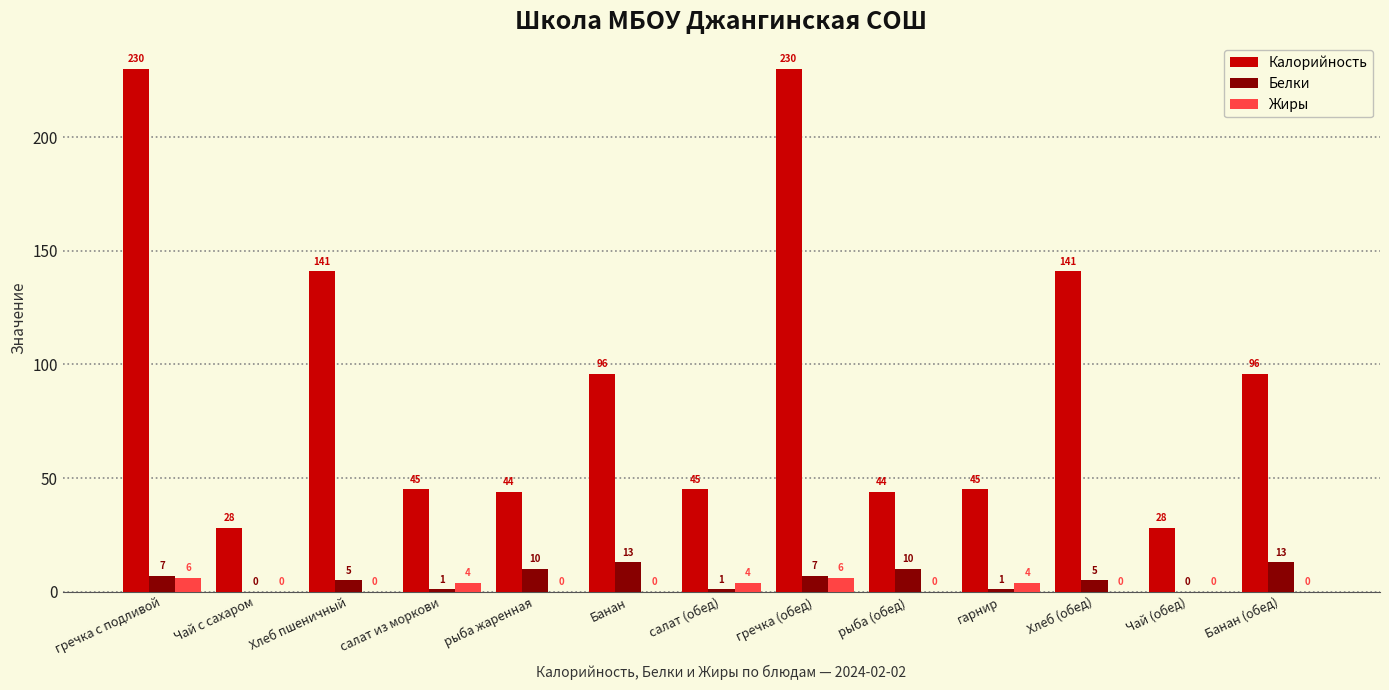

Reading right to left, transcribe all the data shown in this chart.

Калорийность: 96	28	141	45	44	230	45	96	44	45	141	28	230
Белки: 13	0	5	1	10	7	1	13	10	1	5	0	7
Жиры: 0	0	0	4	0	6	4	0	0	4	0	0	6